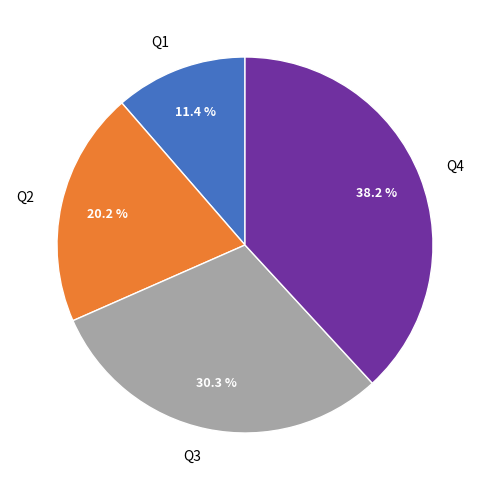

To the nearest percent, what is the combined percentage of Q4 and Q1?

50%